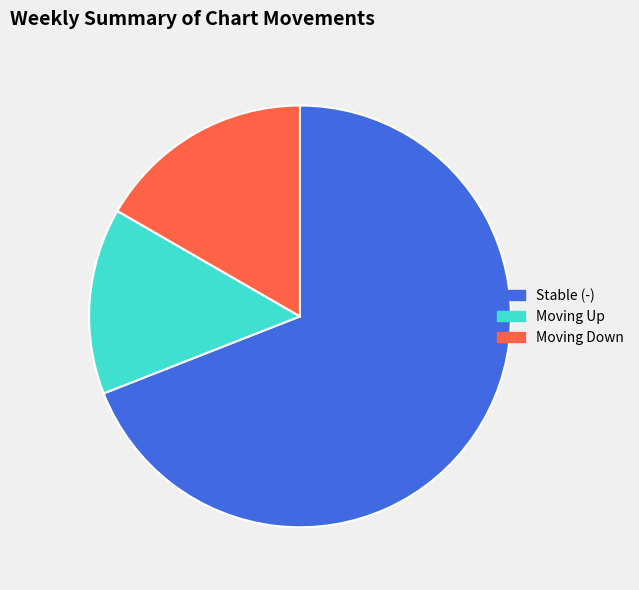

Rank the categories by value from highest to lowest.

Stable (-), Moving Down, Moving Up